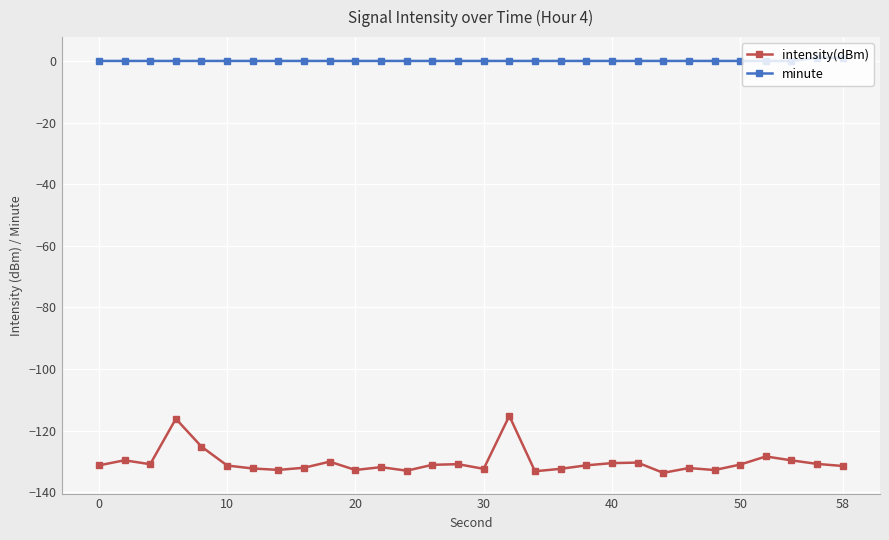

What is the difference between the second highest and minimum values in the intensity(dBm) series?

17.5